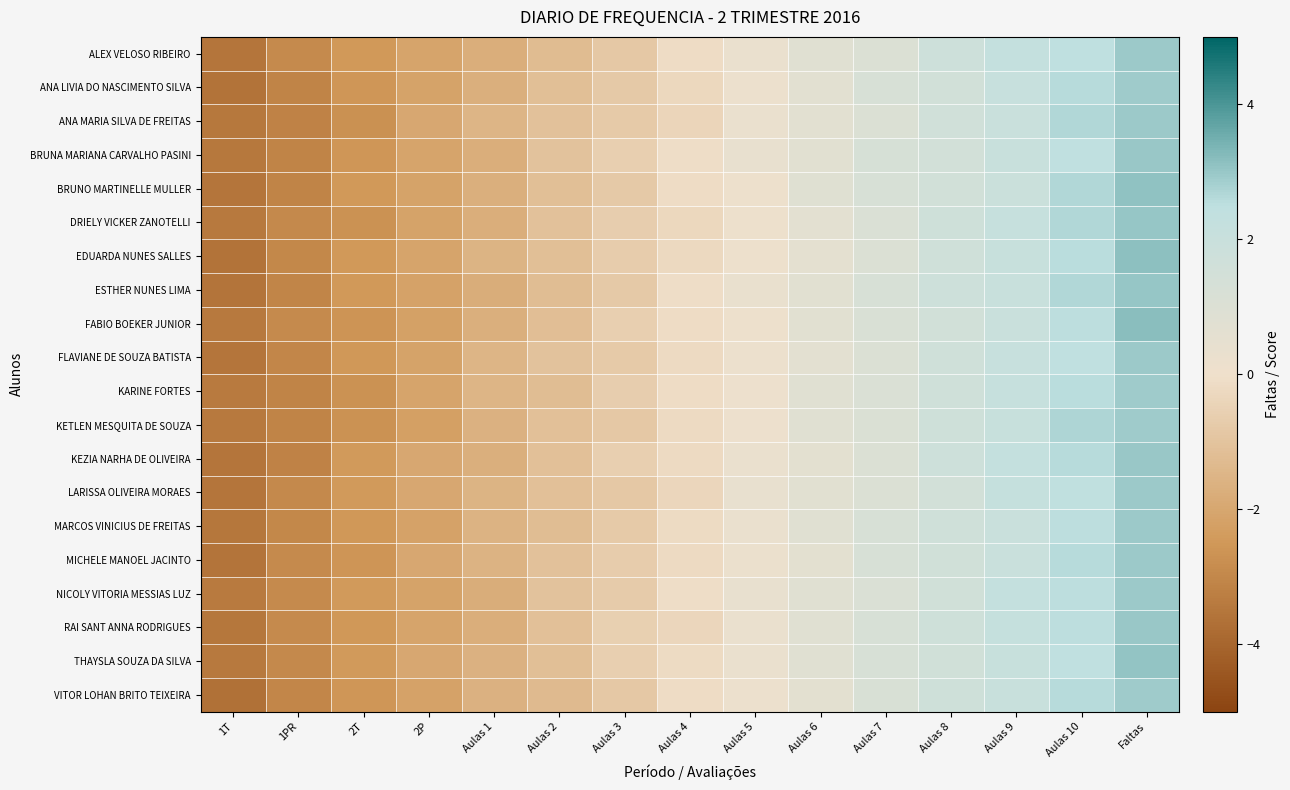

Rank the series at 2P from lowest to highest value.

KETLEN MESQUITA DE SOUZA, FABIO BOEKER JUNIOR, MARCOS VINICIUS DE FREITAS, ESTHER NUNES LIMA, VITOR LOHAN BRITO TEIXEIRA, BRUNO MARTINELLE MULLER, DRIELY VICKER ZANOTELLI, FLAVIANE DE SOUZA BATISTA, NICOLY VITORIA MESSIAS LUZ, ANA LIVIA DO NASCIMENTO SILVA, KARINE FORTES, BRUNA MARIANA CARVALHO PASINI, EDUARDA NUNES SALLES, RAI SANT ANNA RODRIGUES, ALEX VELOSO RIBEIRO, KEZIA NARHA DE OLIVEIRA, LARISSA OLIVEIRA MORAES, MICHELE MANOEL JACINTO, THAYSLA SOUZA DA SILVA, ANA MARIA SILVA DE FREITAS